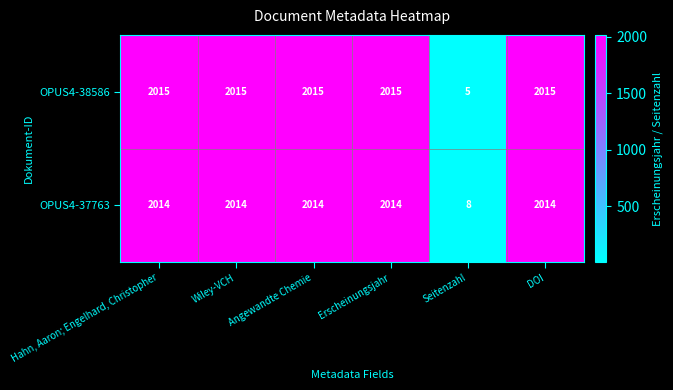

What is the sum of the OPUS4-37763 values at Seitenzahl and Wiley-VCH?

2022